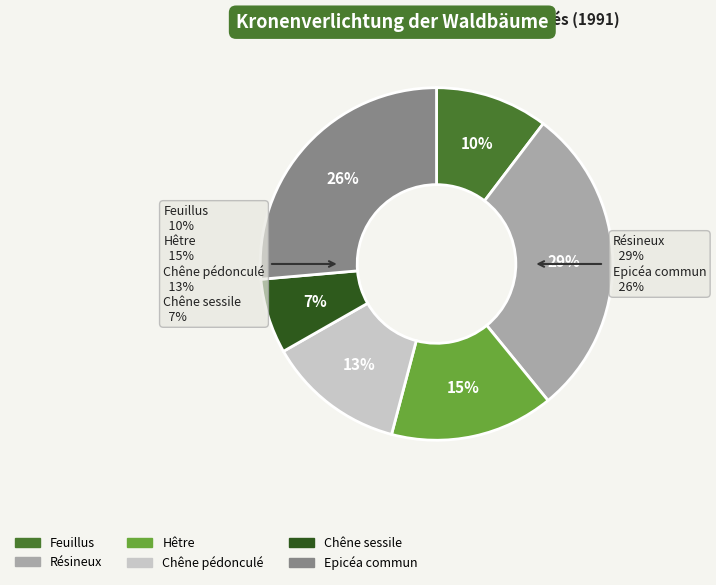

How much of the chart is everything except Hêtre?

85.0%